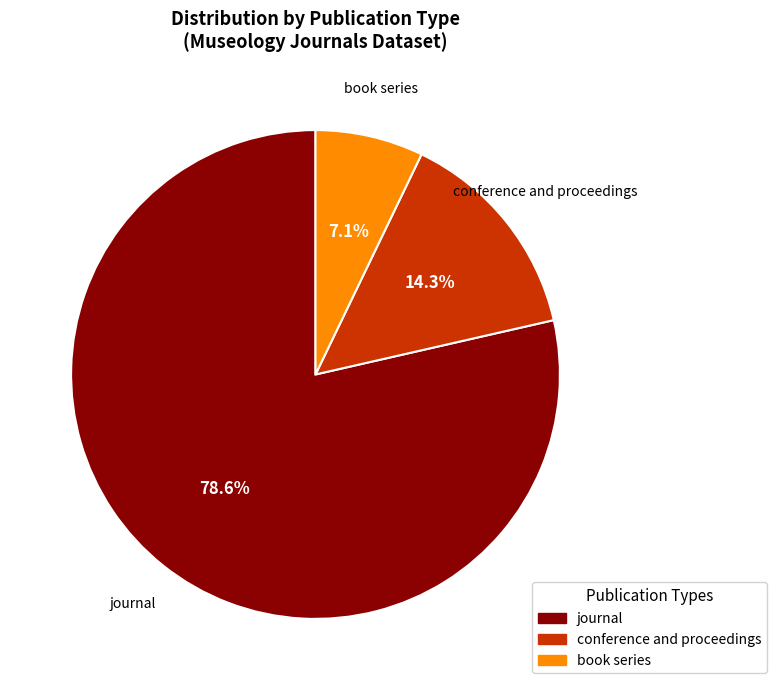

Combined, do conference and proceedings and book series account for over 50%?

No